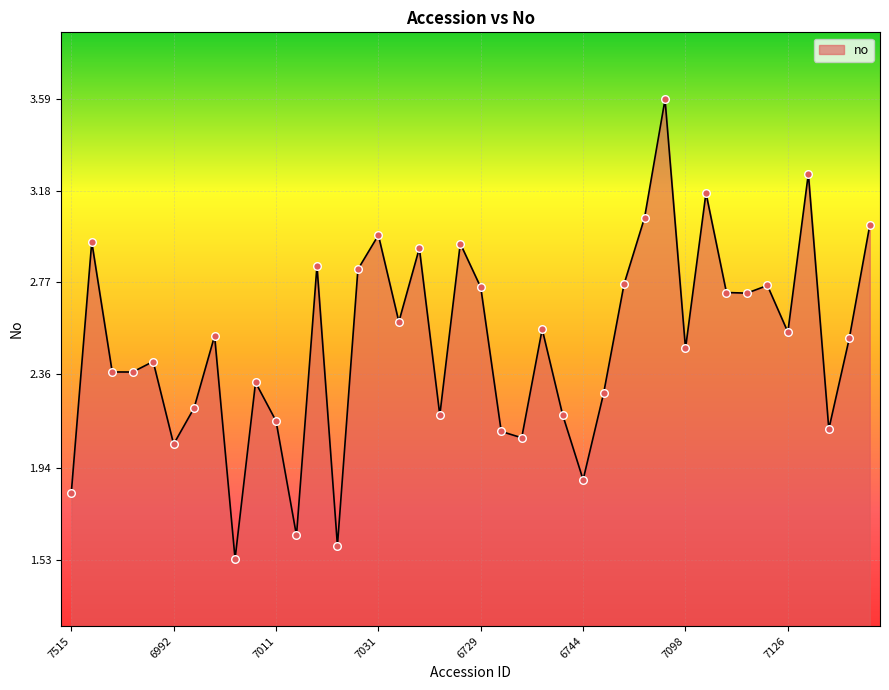

What is the greatest value displayed?

3.6